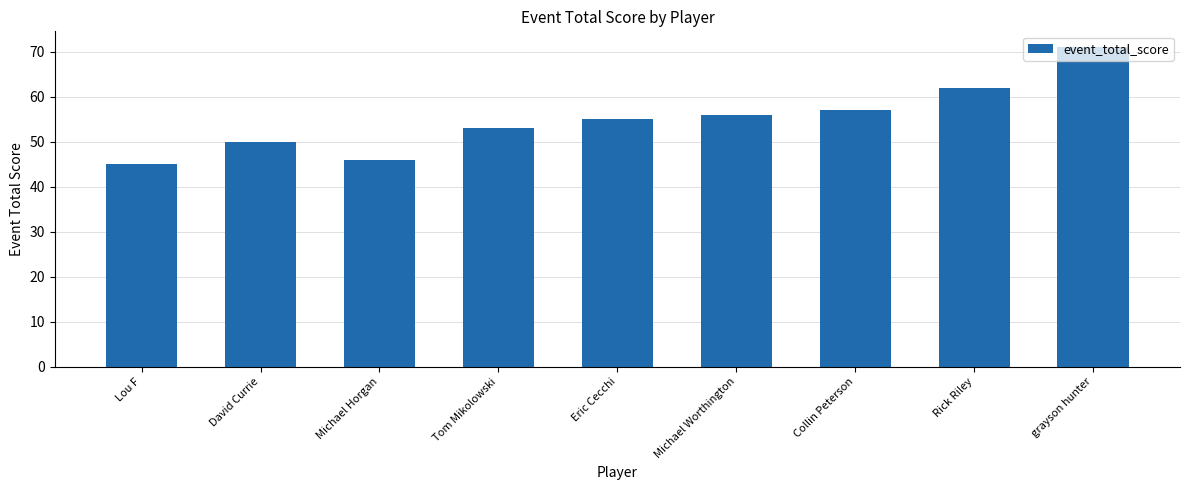

How many data points are less than 55?

4